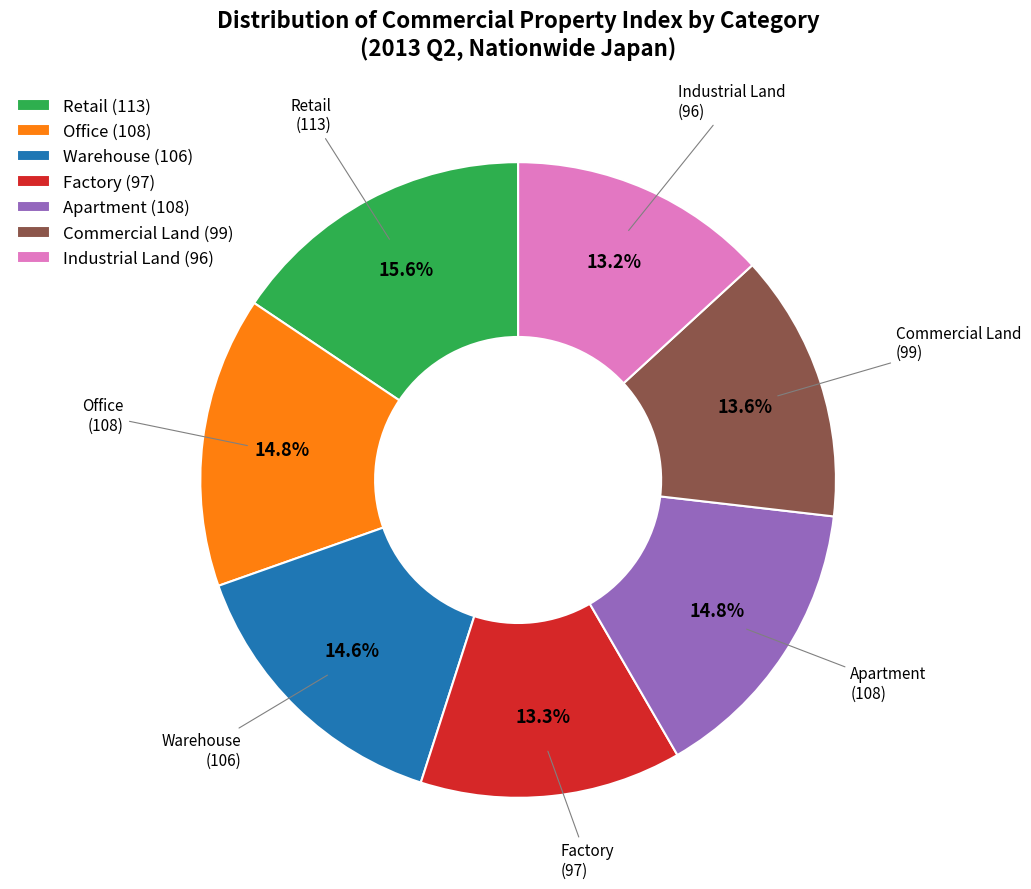

Which has a higher value, Retail (113) or Apartment (108)?

Retail (113)